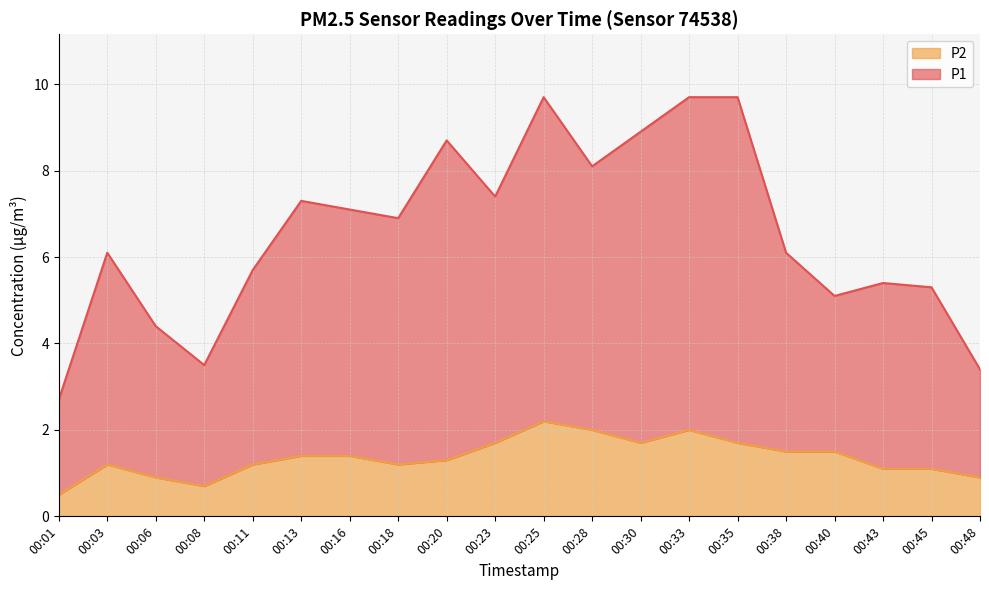

What is the difference between the maximum and minimum values in the P1 series?

7.0